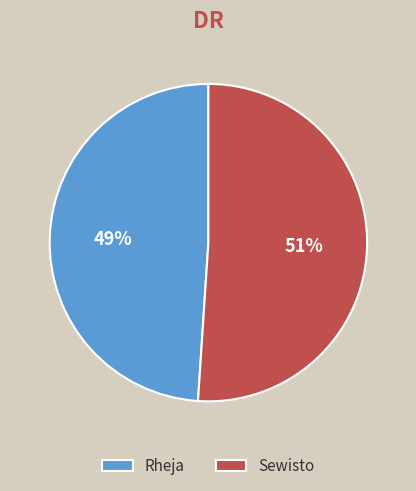

To the nearest percent, what is the difference between the Rheja and Sewisto slice percentages?

2%